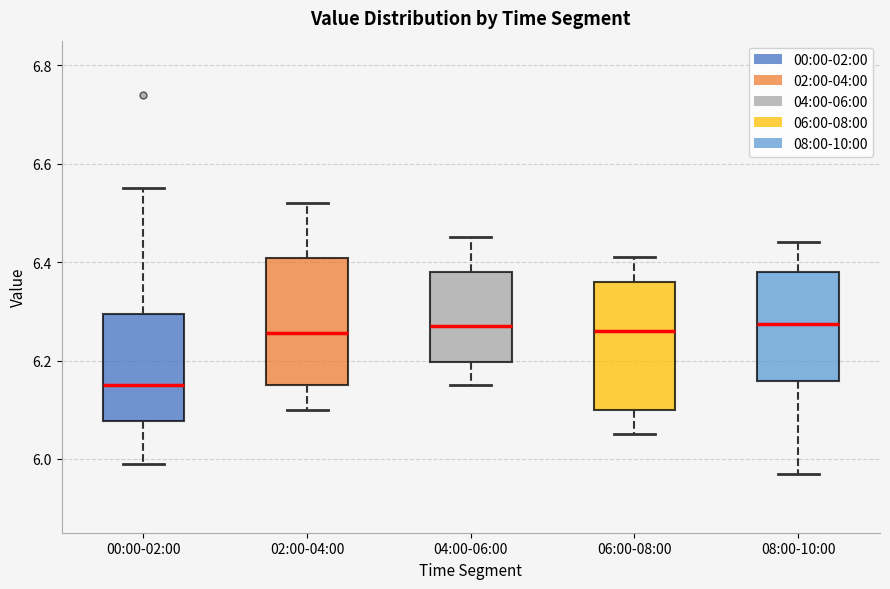

Reading left to right, read every box against the y-axis: the position of its median line, the range the box covers, and the ends of its whiskers. The values are not printed on the chart, so give them approximately, as read against the axis.

00:00-02:00: median 6.16, box 6.08 to 6.30, whiskers 6.00 to 6.56
02:00-04:00: median 6.26, box 6.16 to 6.40, whiskers 6.10 to 6.52
04:00-06:00: median 6.28, box 6.20 to 6.38, whiskers 6.16 to 6.46
06:00-08:00: median 6.26, box 6.10 to 6.36, whiskers 6.06 to 6.42
08:00-10:00: median 6.28, box 6.16 to 6.38, whiskers 5.98 to 6.44